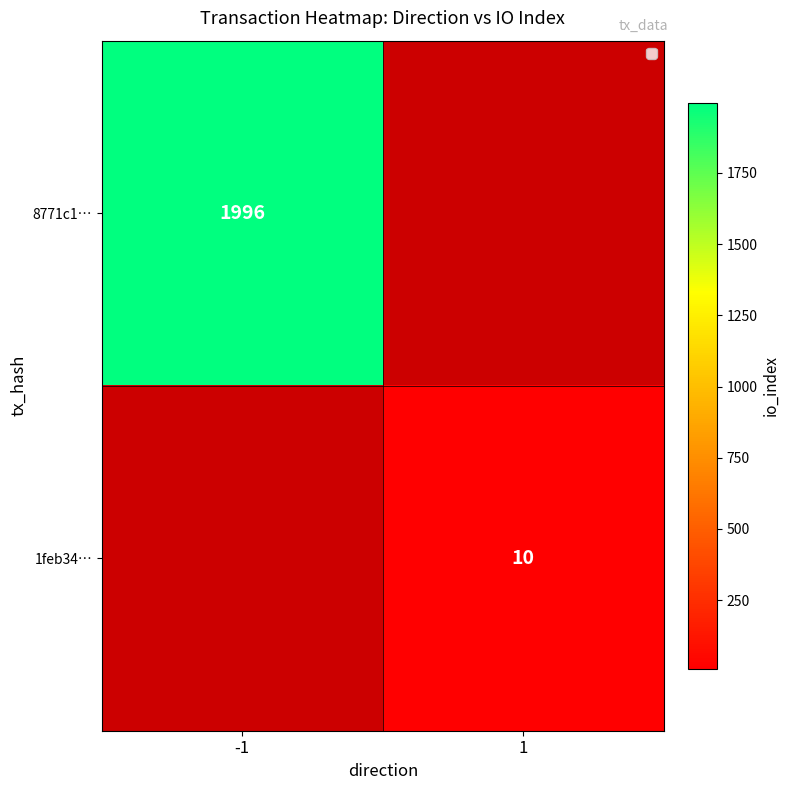

How many distinct data groups are displayed?

2